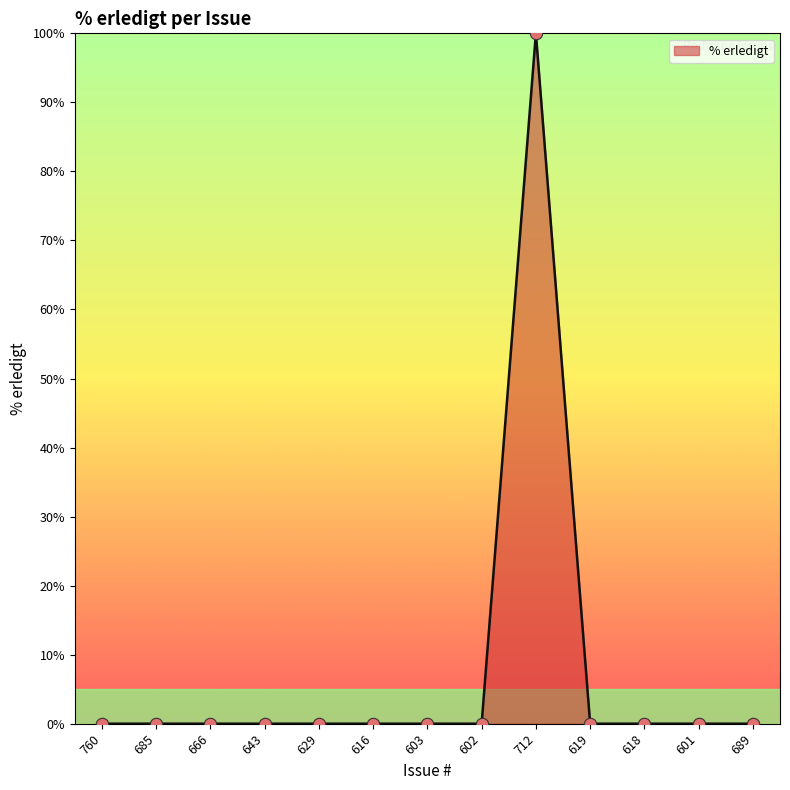

The chart shows a value of -48 at 618. True or false?

False